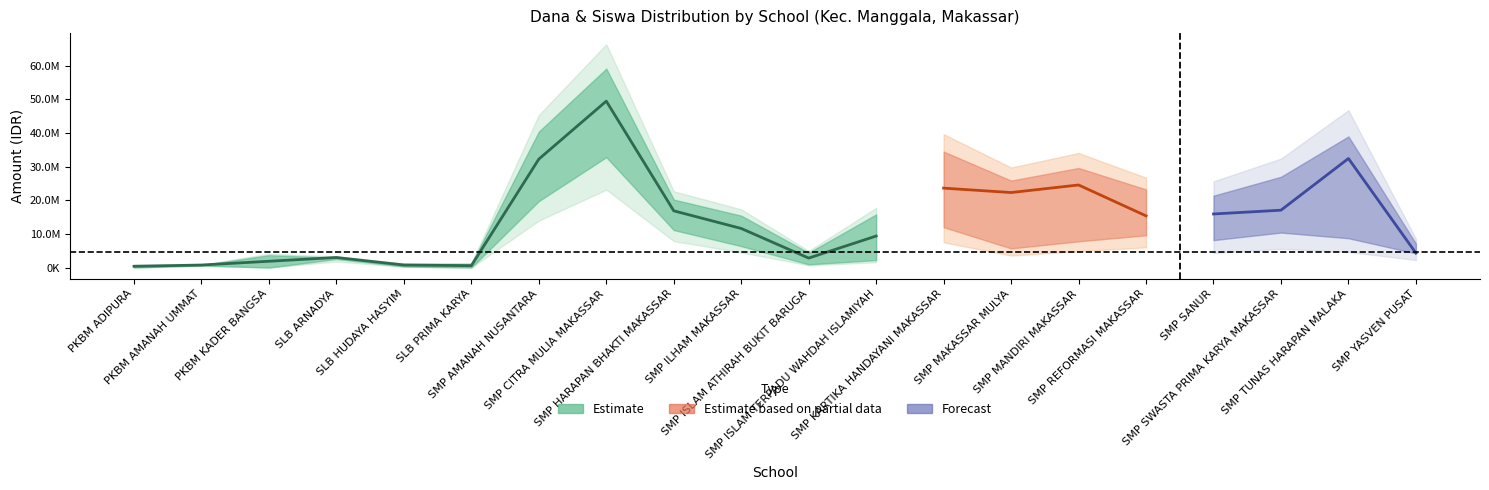

What is the difference between the highest and lowest values at PKBM ADIPURA?

750000